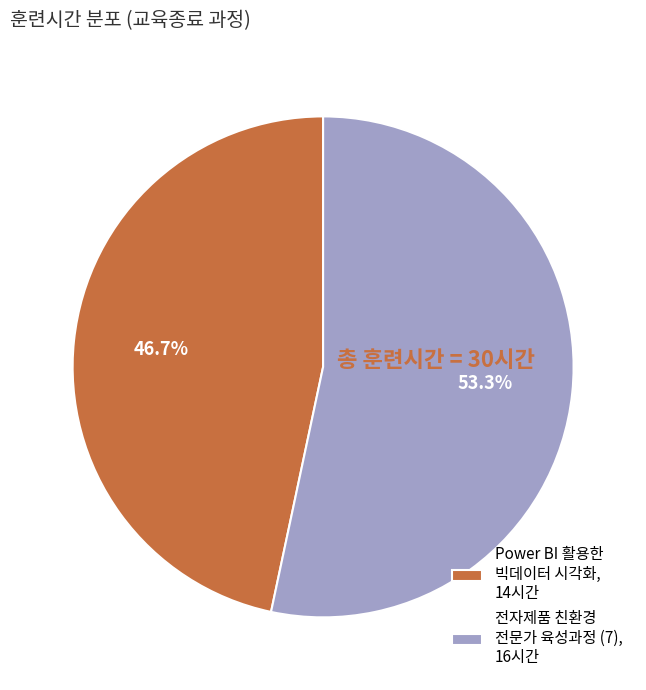

Which category accounts for the majority?

전자제품 친환경 전문가 육성과정 (7), 16시간